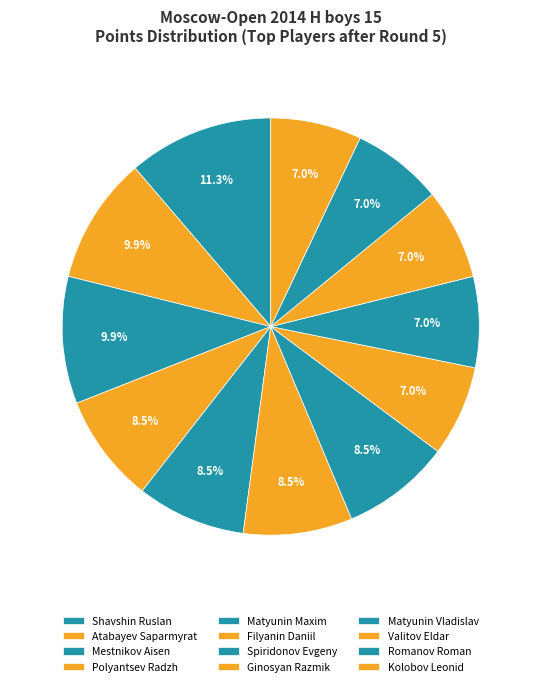

Count the number of slices in the pie.

12